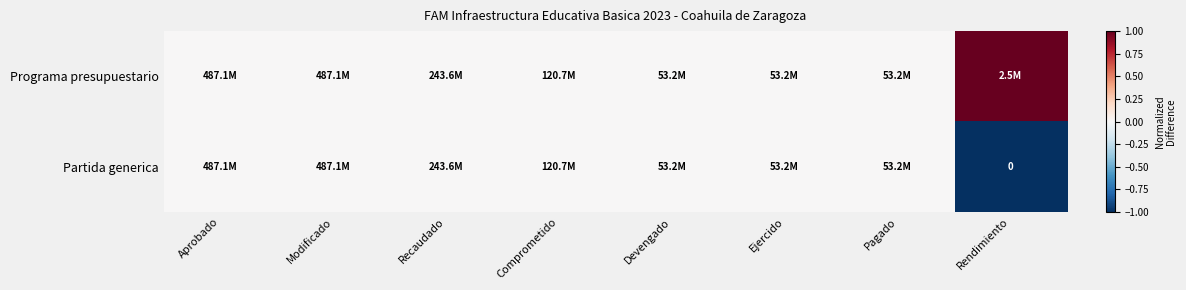

How many values in Programa presupuestario are above zero?

1